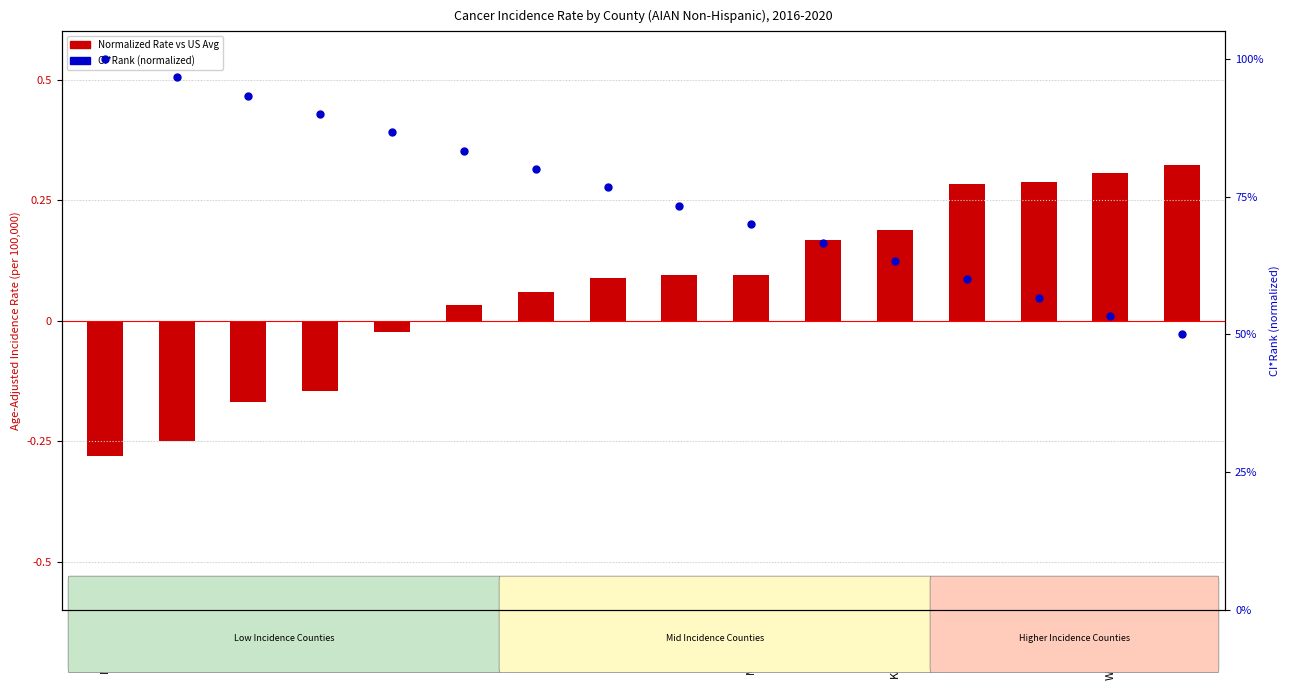

Which series has the widest spread of Y values?

Normalized Rate vs US